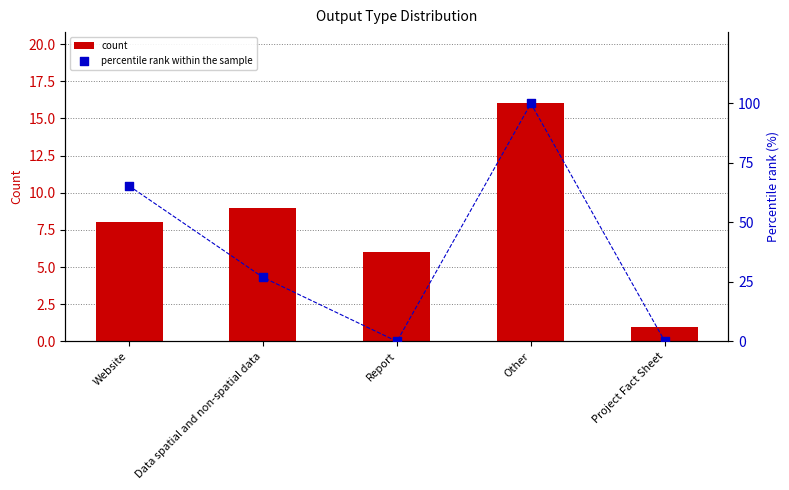

Which series contains the highest Y value?

percentile rank within the sample